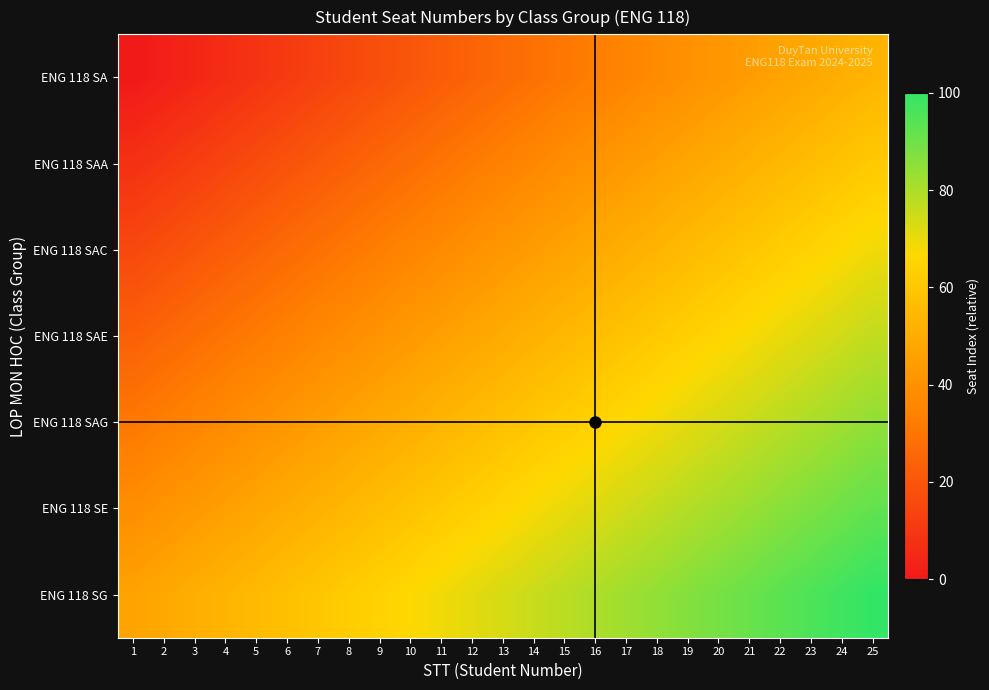

The ENG 118 SAC series shows 140.5 at 20. True or false?

False